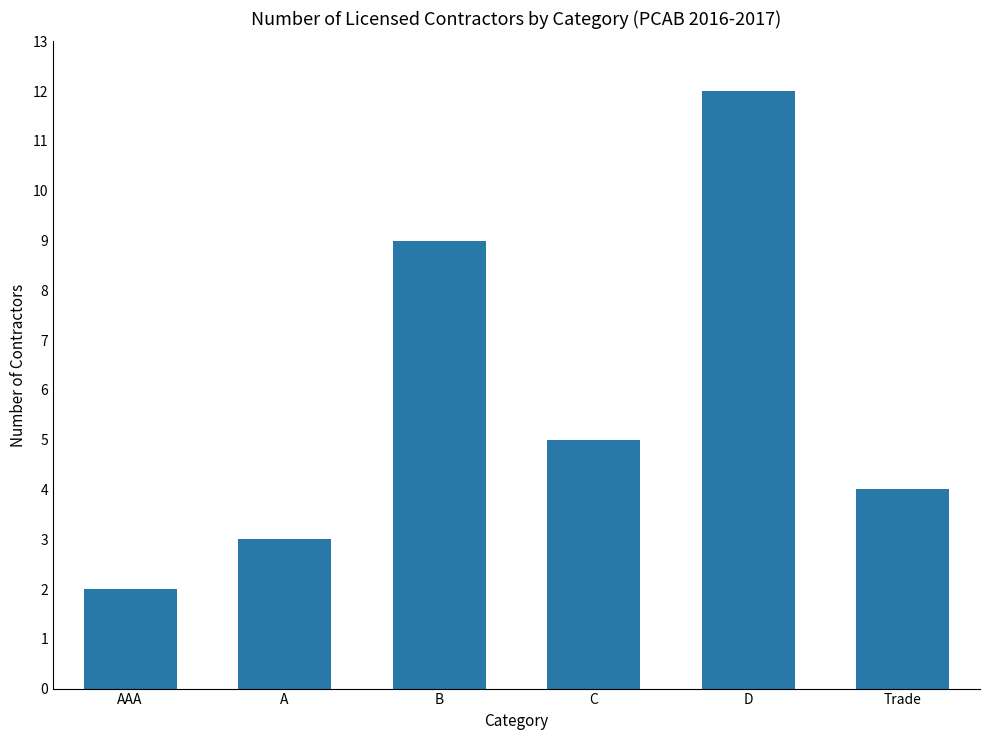

List the labels in order of value, largest first.

D, B, C, Trade, A, AAA